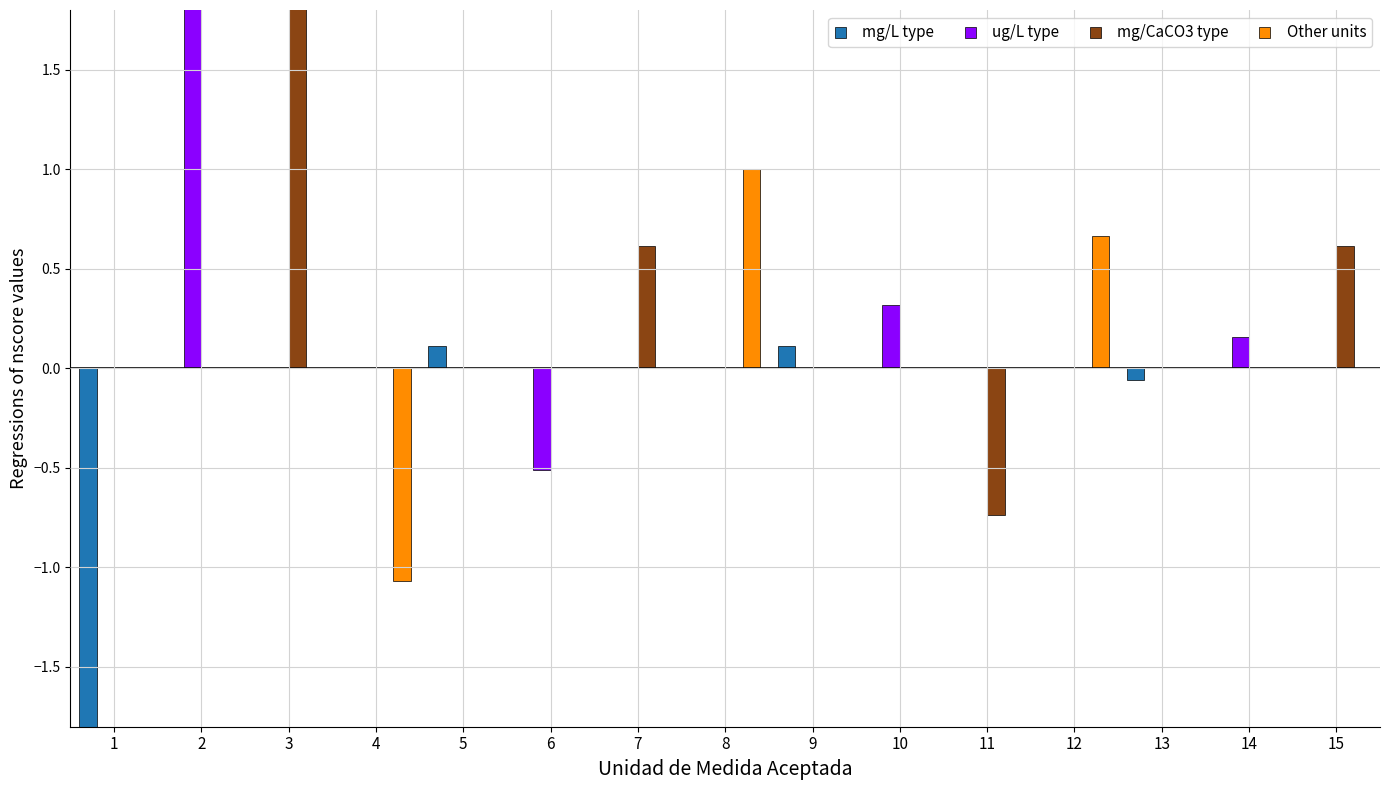

What is the sum of all Other units values?

0.6